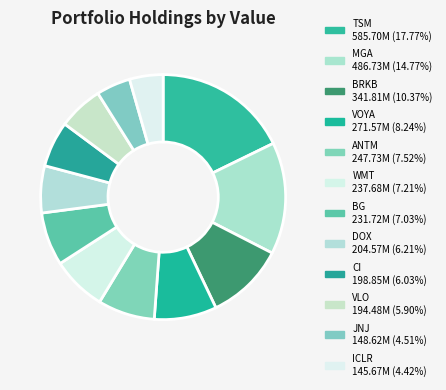

How many segments does this pie chart have?

12